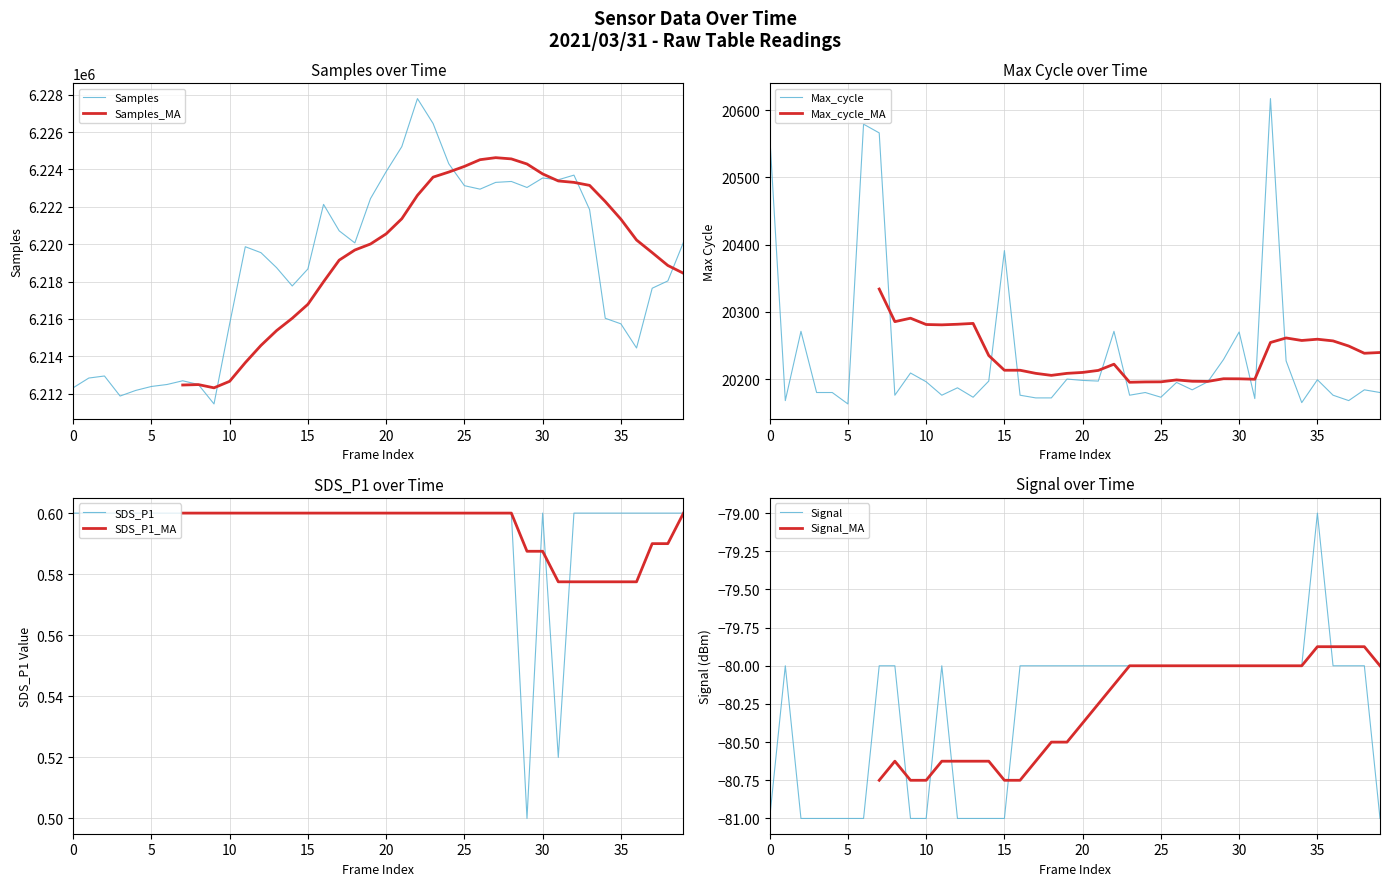

What is the highest value of the Signal series?

-79